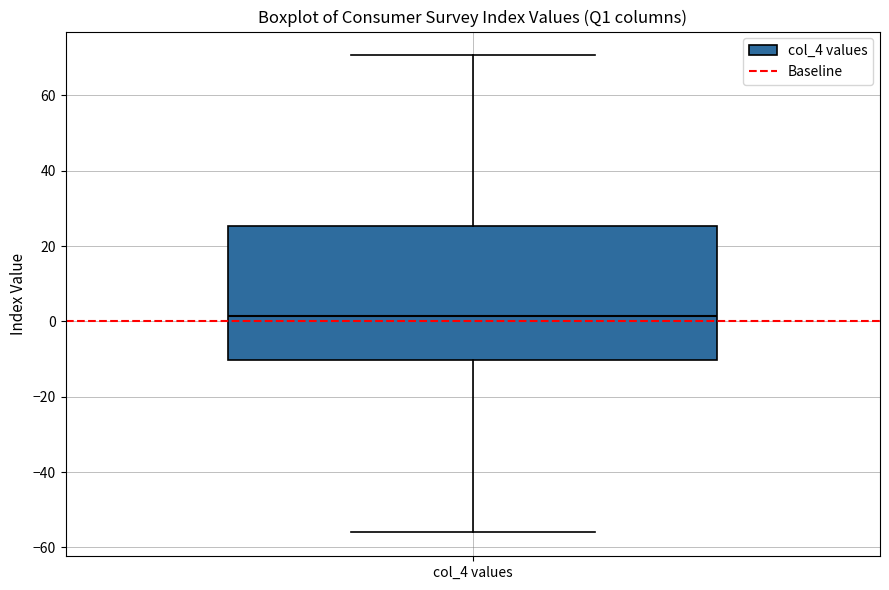

Transcribe this box plot: give where the median line is, the range the box spans, and where the two whiskers end, as read against the y-axis. The values are not printed on the chart, so give them approximately, as read against the axis.

median 2, box -10 to 26, whiskers -56 to 70